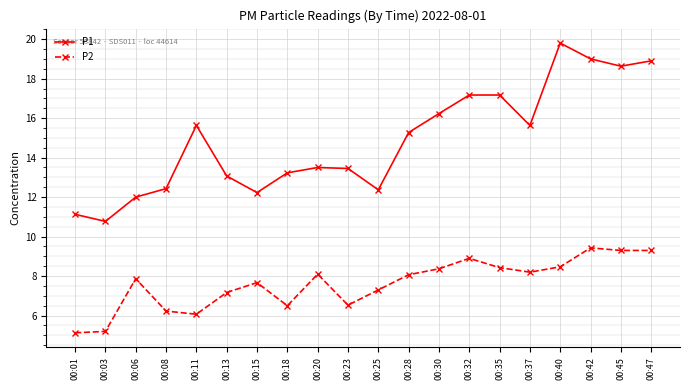

What is the value of the P1 point at the 14th from the left?

17.2